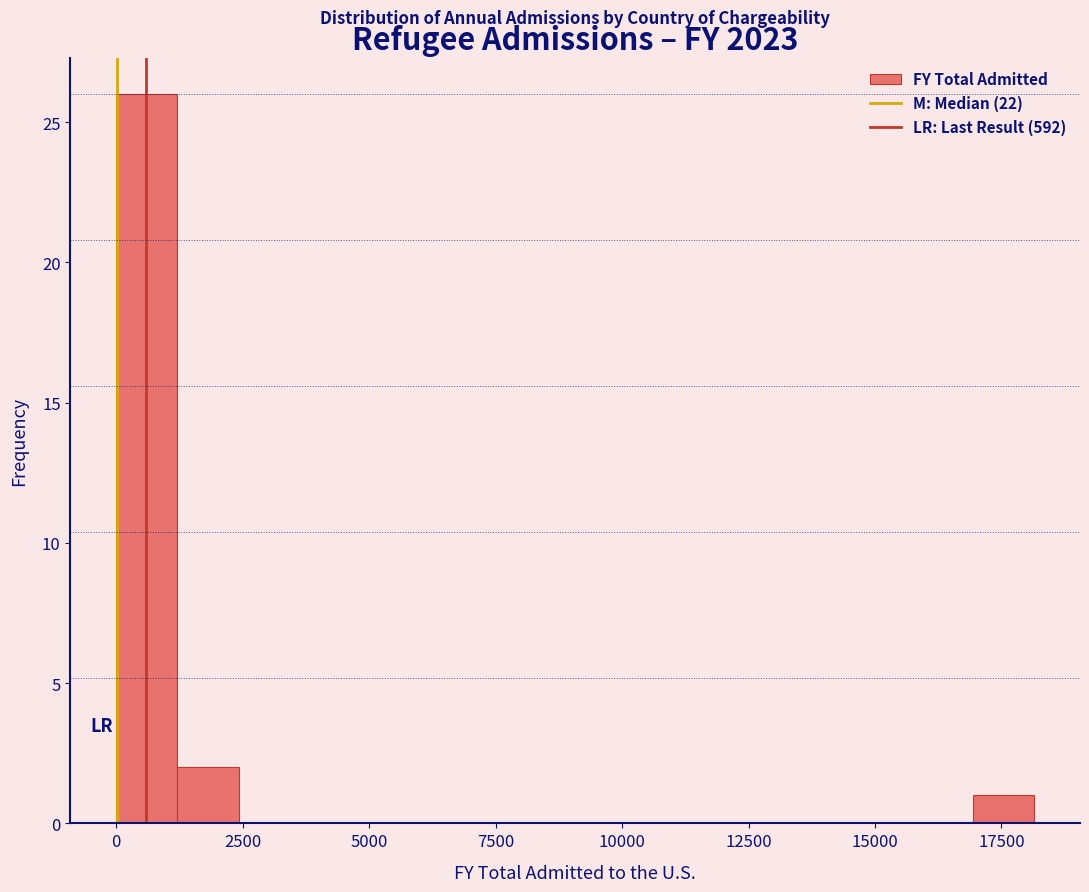

Read against the x-axis, roughly where is the centre of the tallest bar?

500